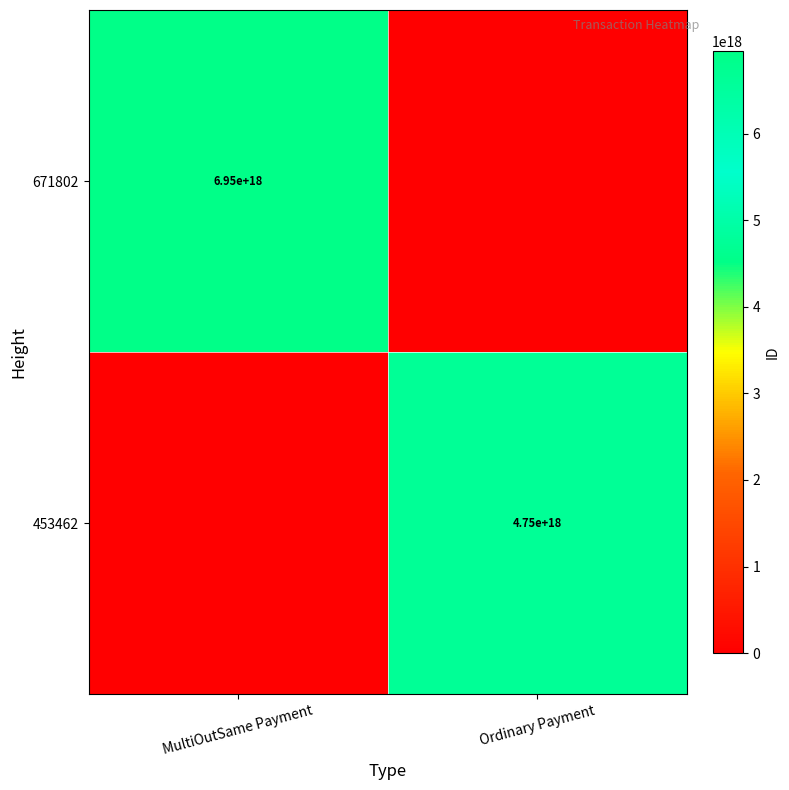

The 453462 series shows 4750000000000000000 at Ordinary Payment. True or false?

True